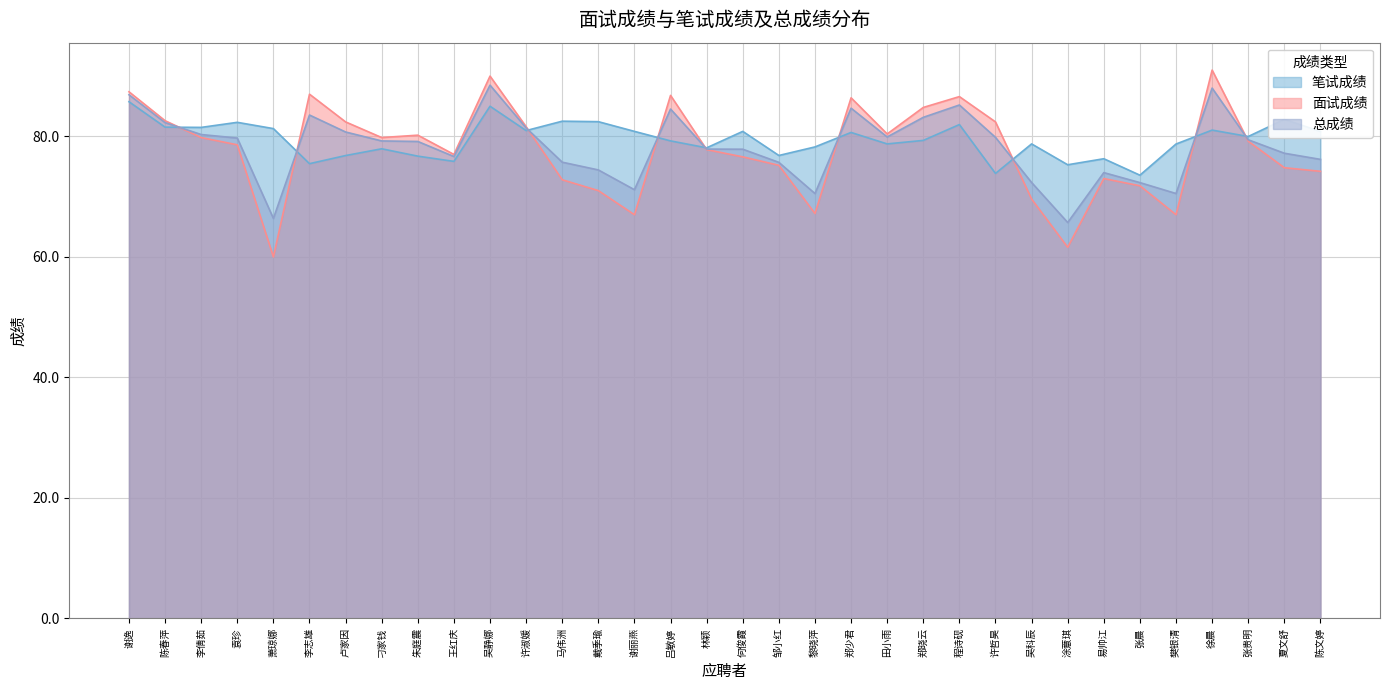

What is the average value of the 面试成绩 series?

77.8